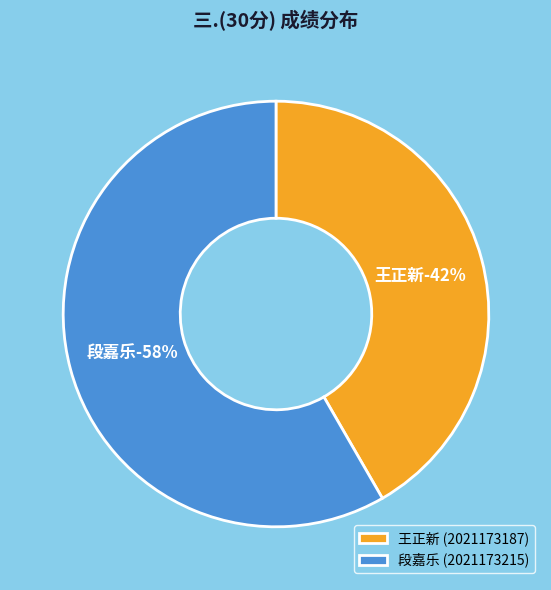

How many segments does this pie chart have?

2